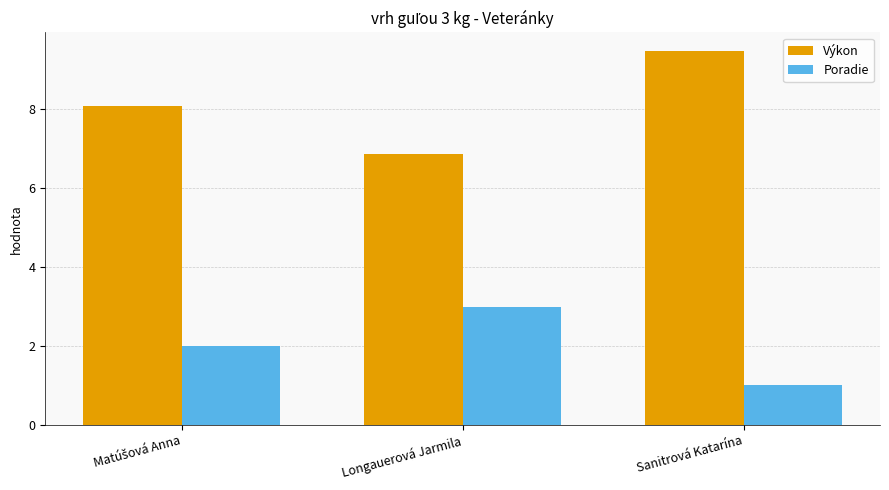

What is the value of the Poradie bar at the 3rd from the left?

1.0